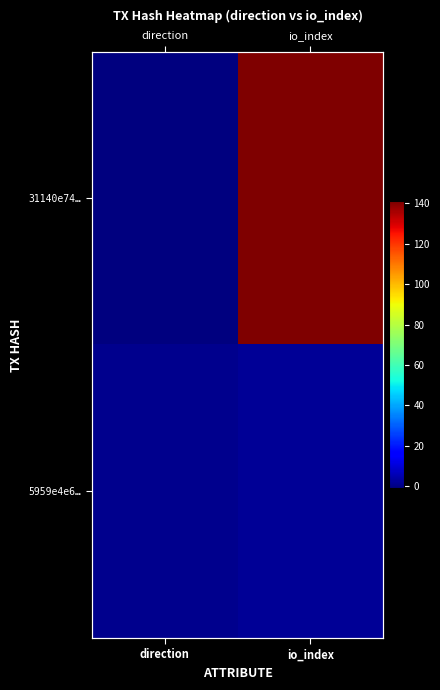

What is the sum of the 5959e4e6… values at io_index and direction?

3